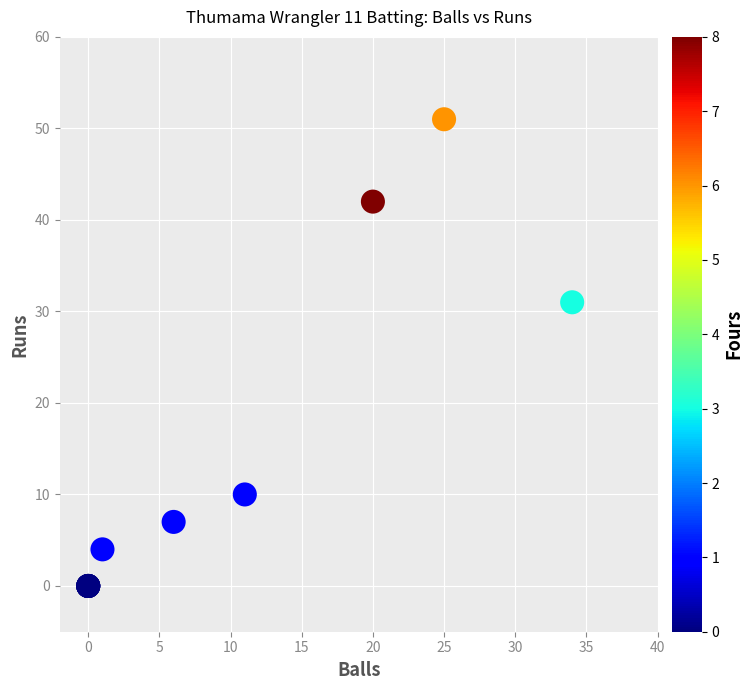

What Y value in the scatter plot is closest to 25?

31